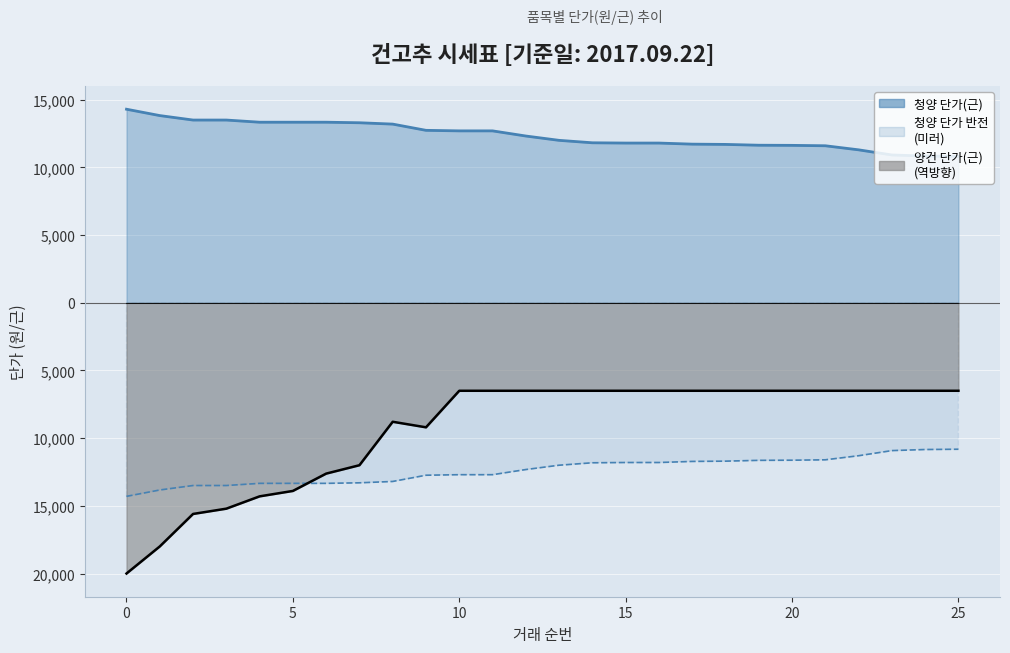

What value does the data have at 5?

13500